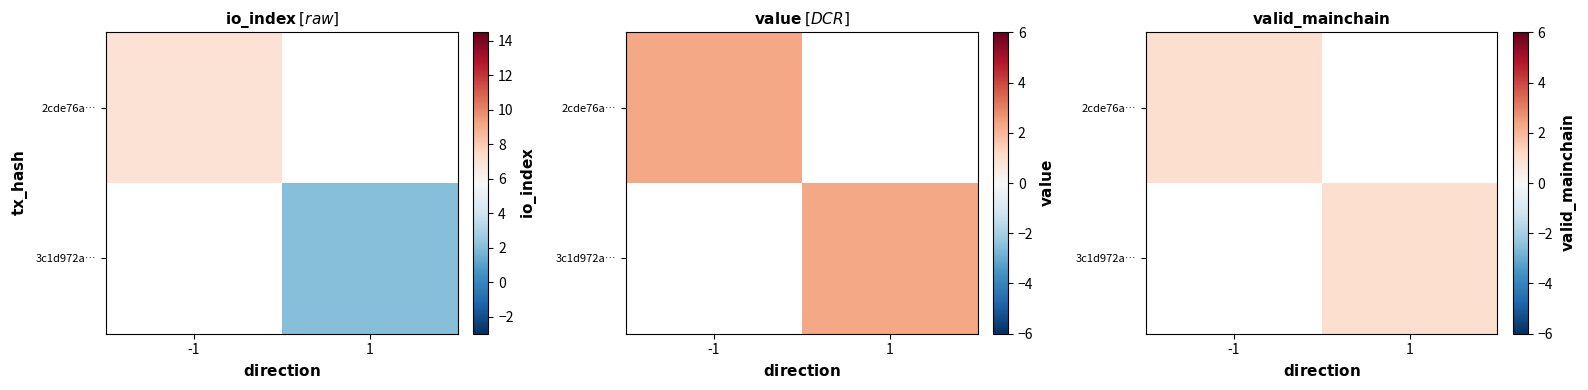

How many distinct data groups are displayed?

2